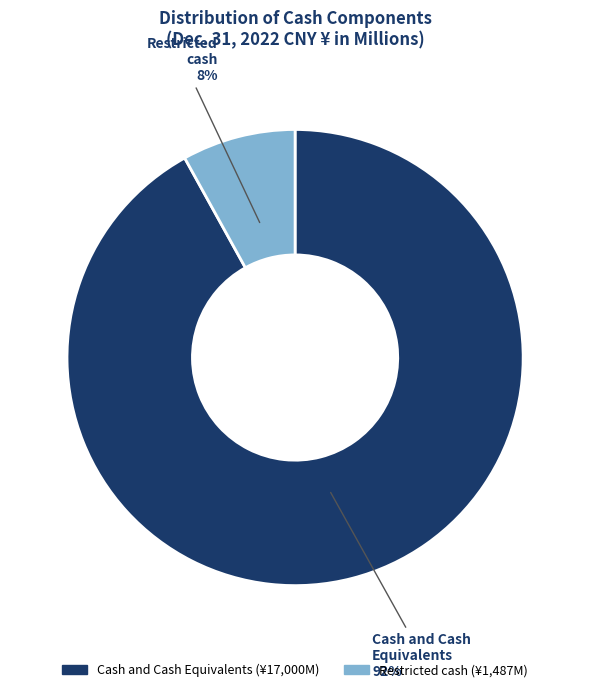

Which category has the smallest portion of the pie?

Restricted cash